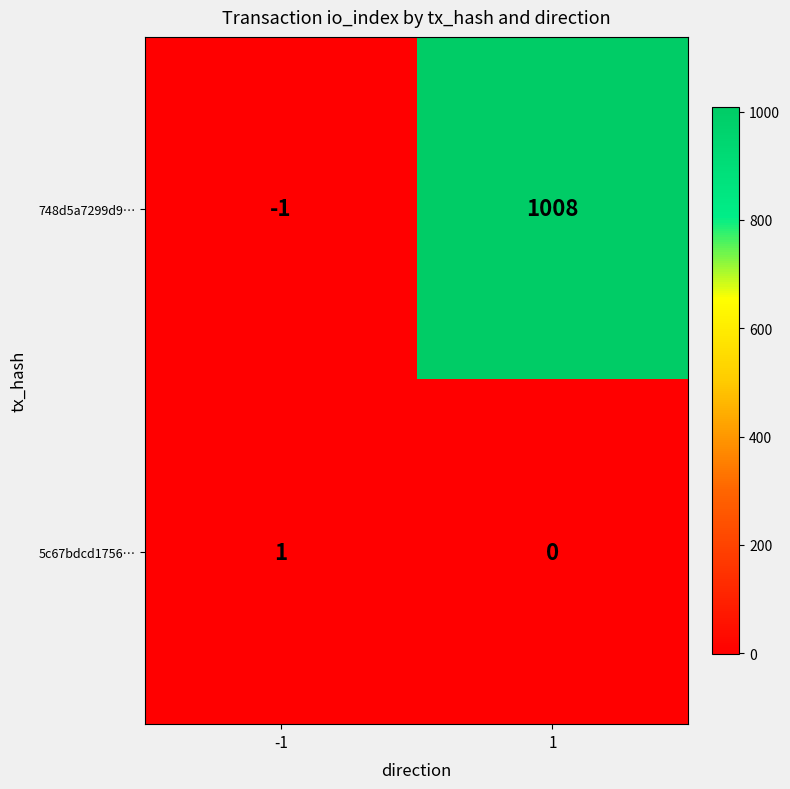

What is the average value of the 748d5a7299d9… series?

504